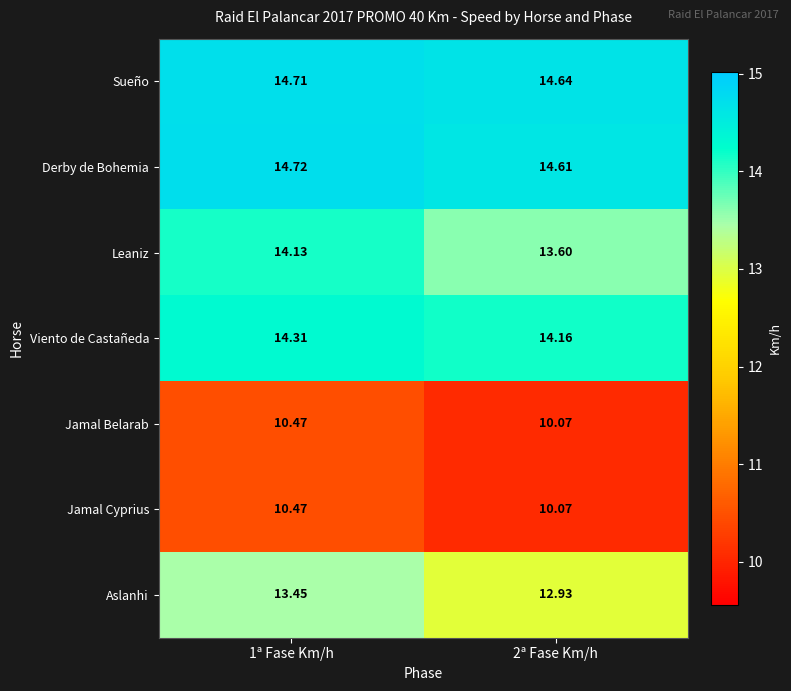

Is the value of Jamal Belarab at 2ª Fase Km/h greater than the value of Sueño at 2ª Fase Km/h?

No